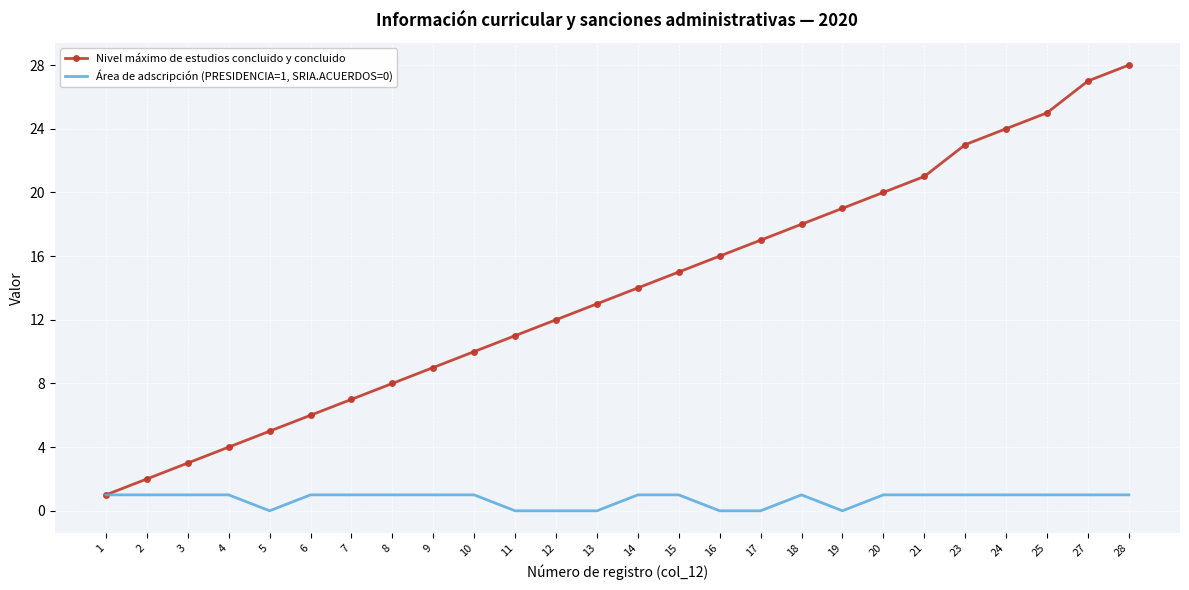

Which series has the widest spread of values?

Nivel máximo de estudios concluido y concluido